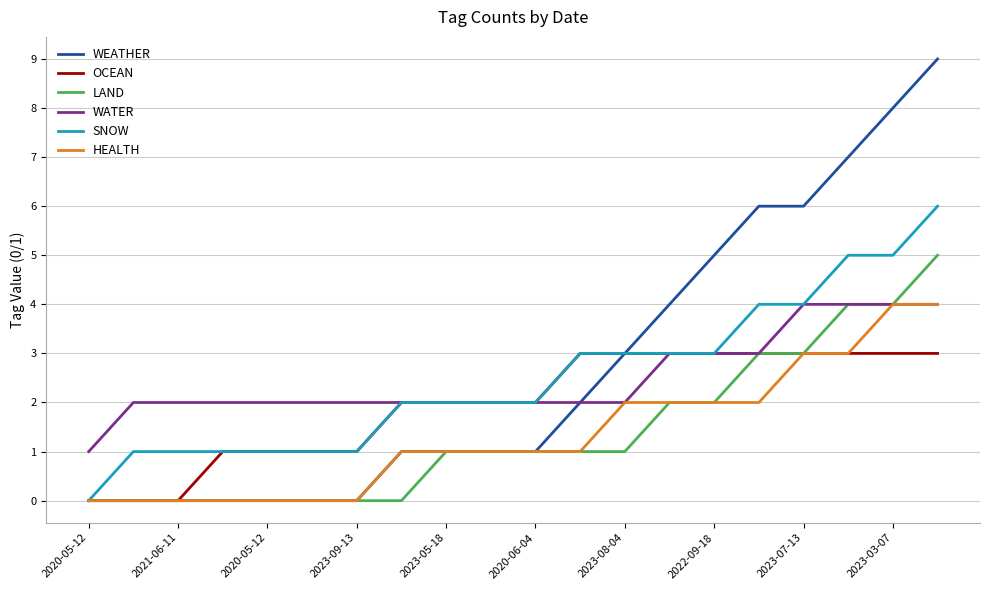

Count the number of categories in the chart.

20